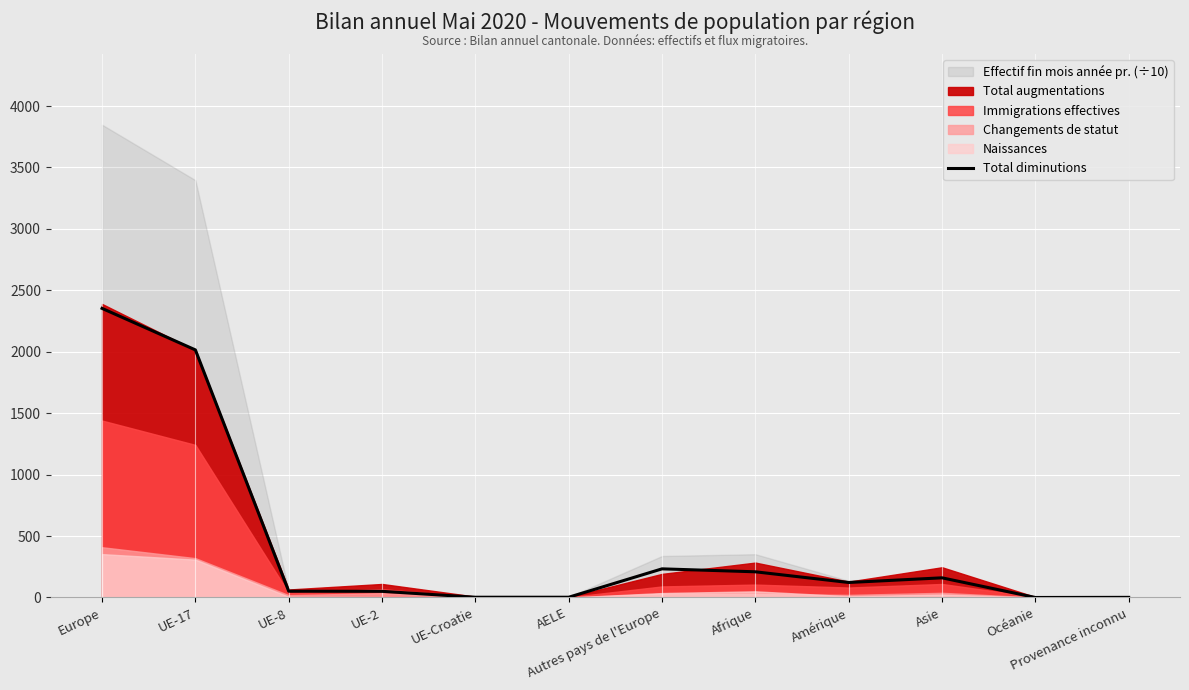

How many lines are shown in the chart?

1